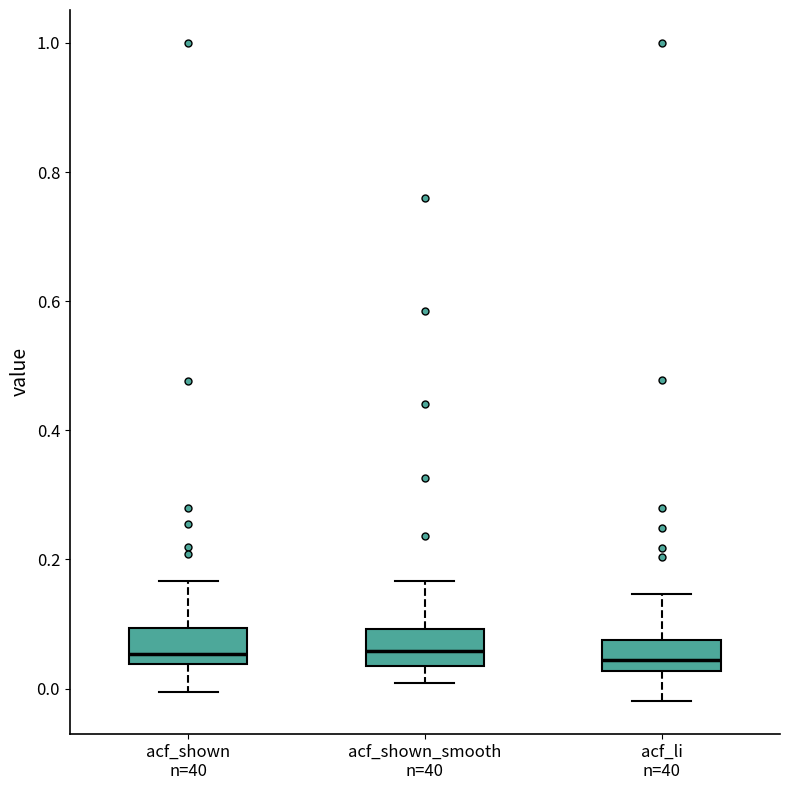

Reading left to right, read every box against the y-axis: the position of its median line, the range the box covers, and the ends of its whiskers. The values are not printed on the chart, so give them approximately, as read against the axis.

acf_shown n=40: median 0.06, box 0.04 to 0.10, whiskers 0.00 to 0.16
acf_shown_smooth n=40: median 0.06, box 0.04 to 0.10, whiskers 0.00 to 0.16
acf_li n=40: median 0.04, box 0.02 to 0.08, whiskers -0.02 to 0.14